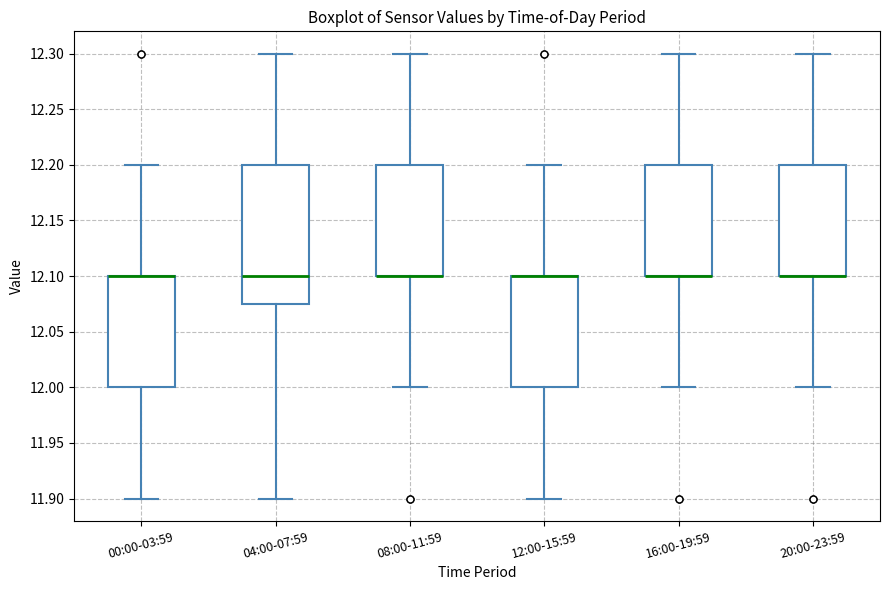

Reading left to right, read every box against the y-axis: the position of its median line, the range the box covers, and the ends of its whiskers. The values are not printed on the chart, so give them approximately, as read against the axis.

00:00-03:59: median 12.100 (drawn on the box's upper edge), box 12.000 to 12.100, whiskers 11.900 to 12.200
04:00-07:59: median 12.100, box 12.075 to 12.200, whiskers 11.900 to 12.300
08:00-11:59: median 12.100 (drawn on the box's lower edge), box 12.100 to 12.200, whiskers 12.000 to 12.300
12:00-15:59: median 12.100 (drawn on the box's upper edge), box 12.000 to 12.100, whiskers 11.900 to 12.200
16:00-19:59: median 12.100 (drawn on the box's lower edge), box 12.100 to 12.200, whiskers 12.000 to 12.300
20:00-23:59: median 12.100 (drawn on the box's lower edge), box 12.100 to 12.200, whiskers 12.000 to 12.300